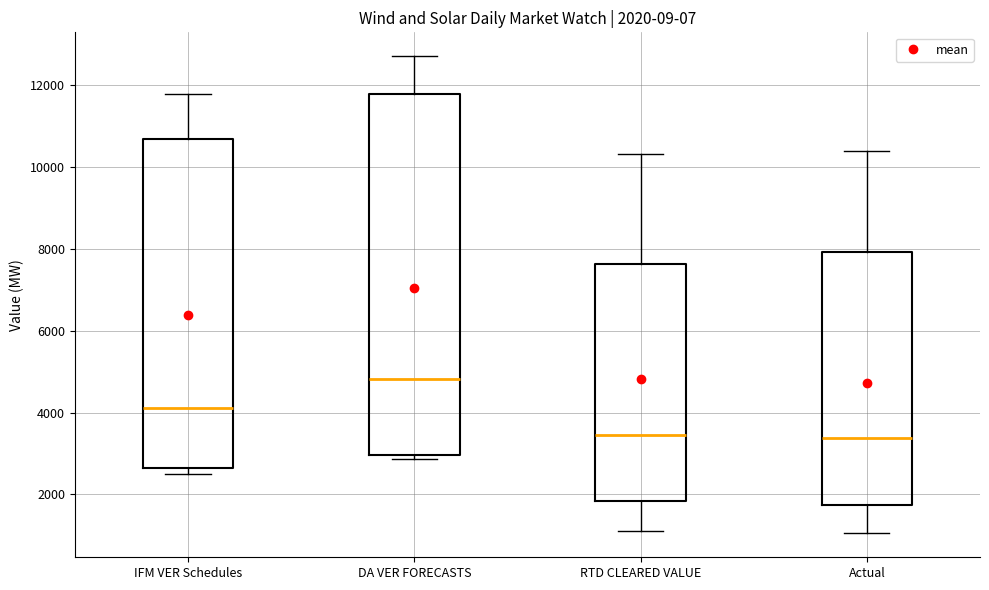

Comparing the boxes themselves (not the whiskers), which one is the tallest?

DA VER FORECASTS